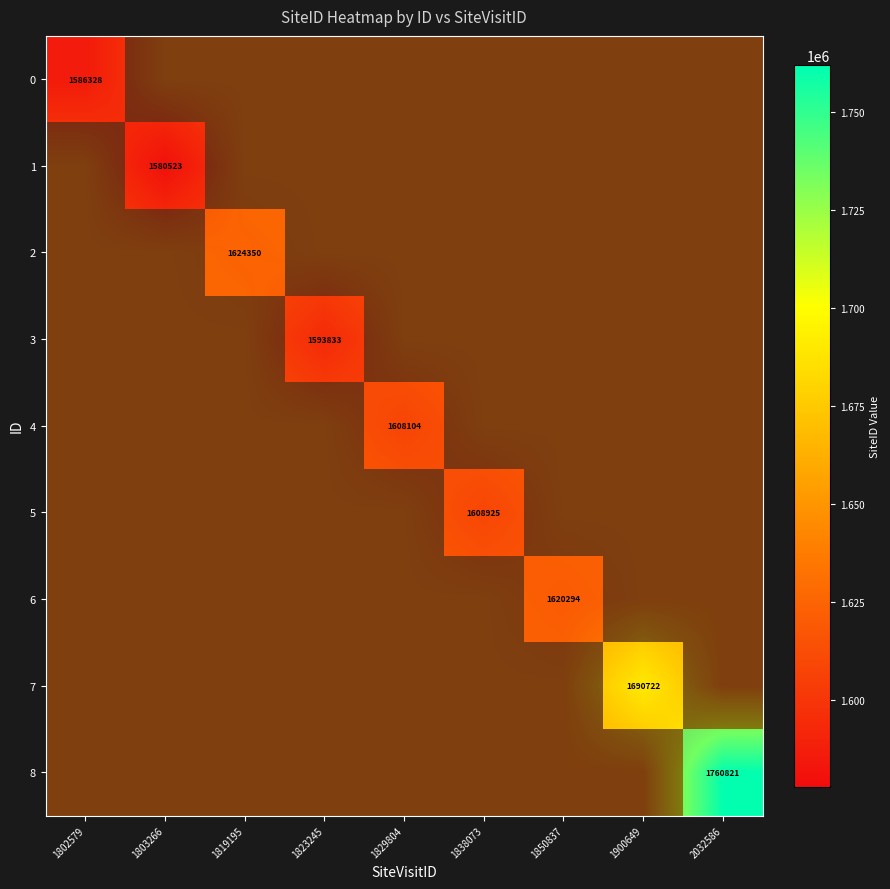

Is it true that 7 equals 1026424.3 at 2032586?

False